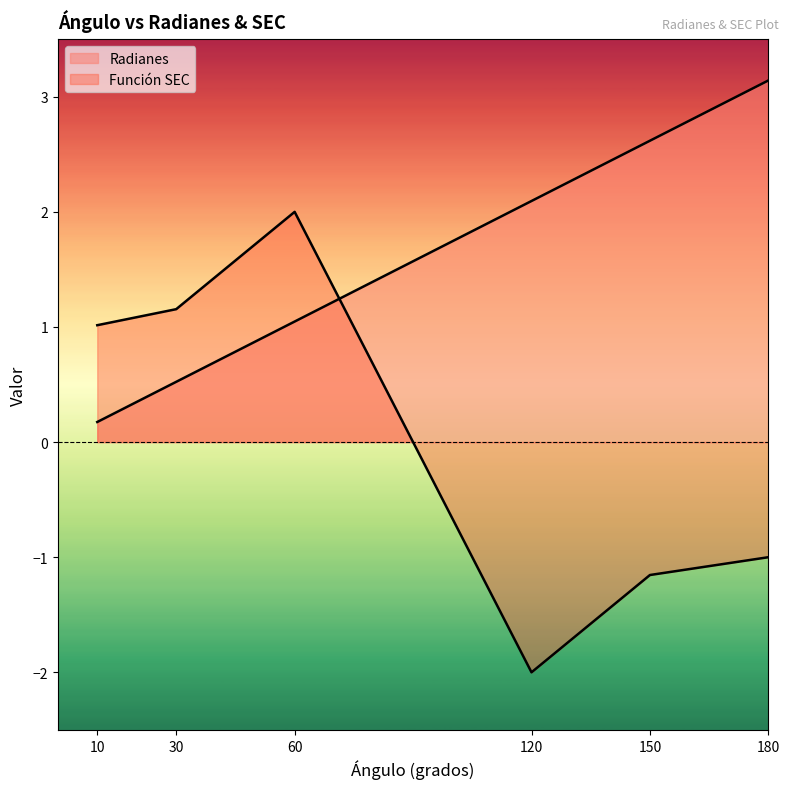

Which series has the largest total across all categories?

Radianes